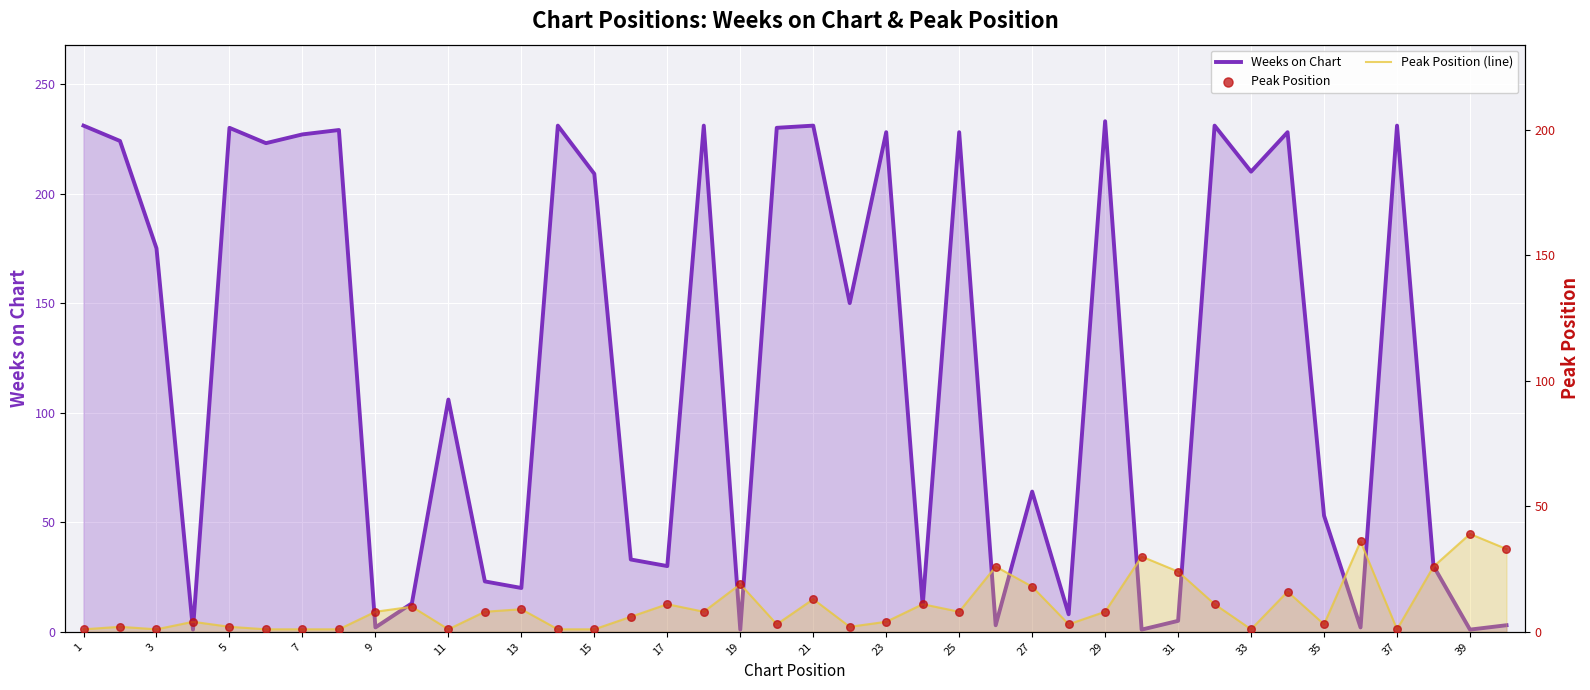

At how many categories does at least one series exceed 142?

20